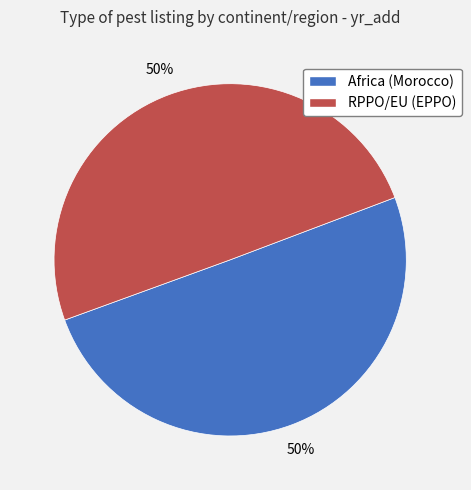

How many segments does this pie chart have?

2